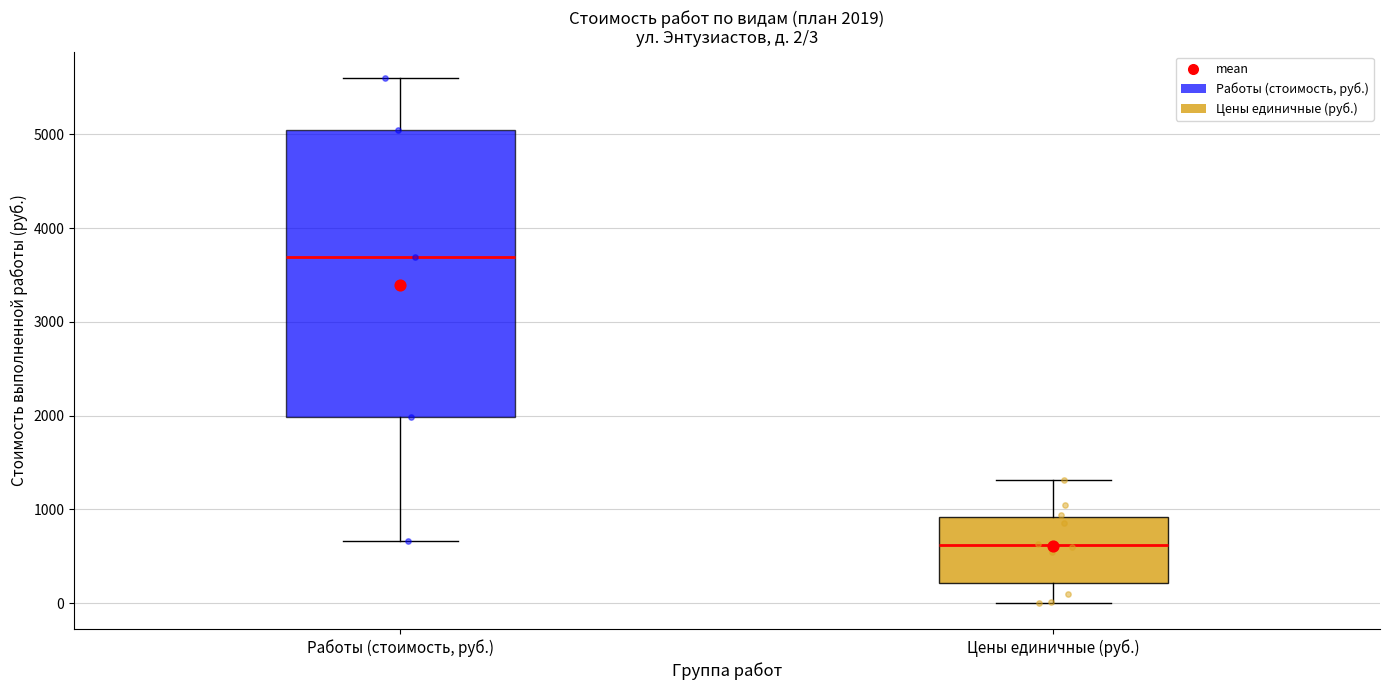

Comparing the boxes themselves (not the whiskers), which one is the tallest?

Работы (стоимость, руб.)